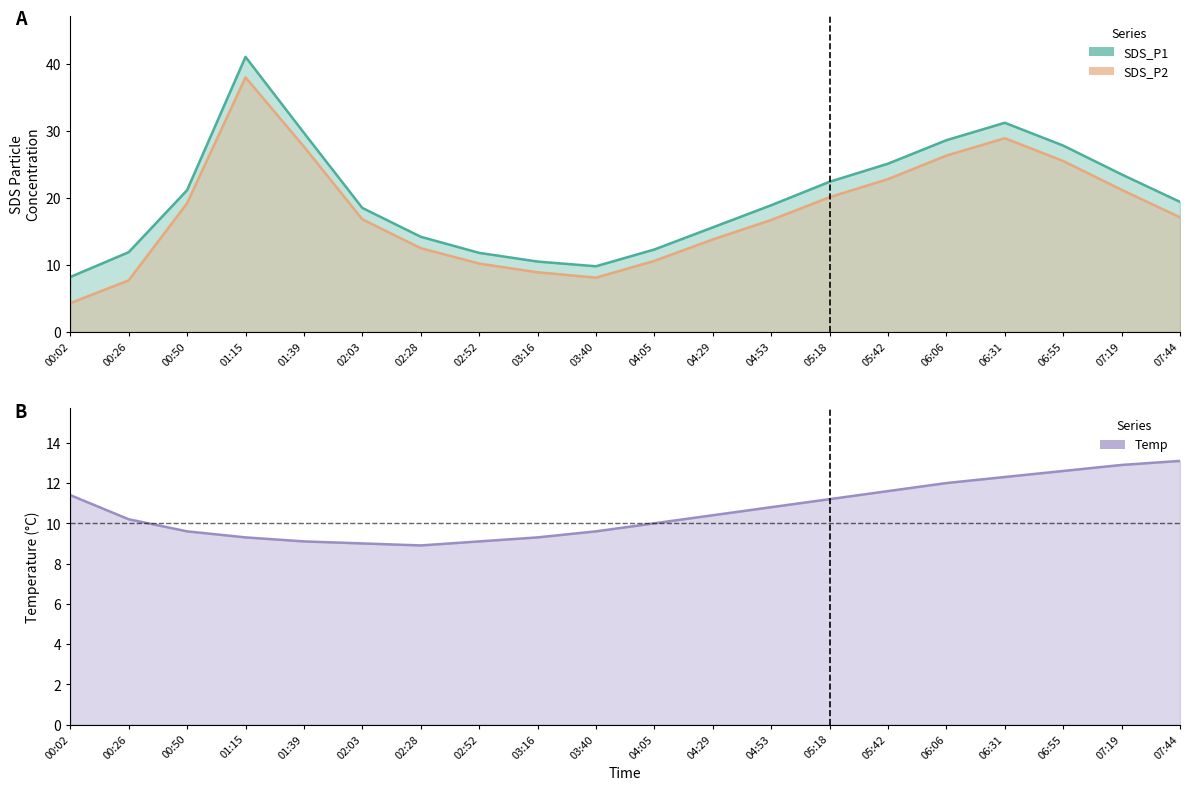

How many data points in SDS_P1 are less than 19?

10